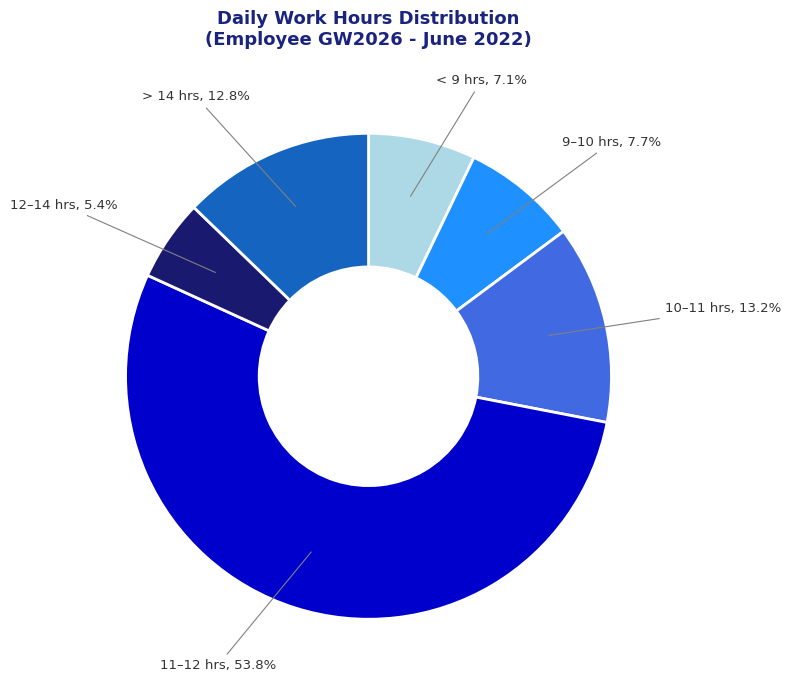

Does any single category account for the majority?

Yes